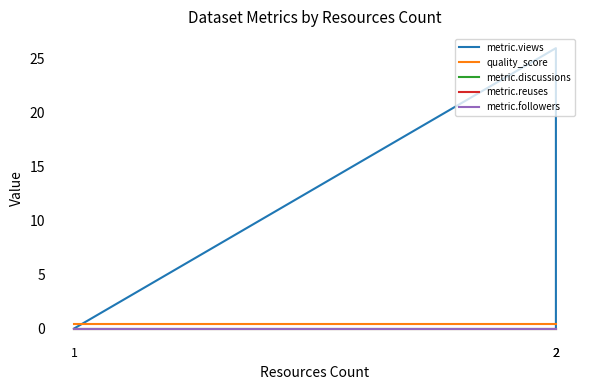

Does the chart display data point markers on the line(s)?

No